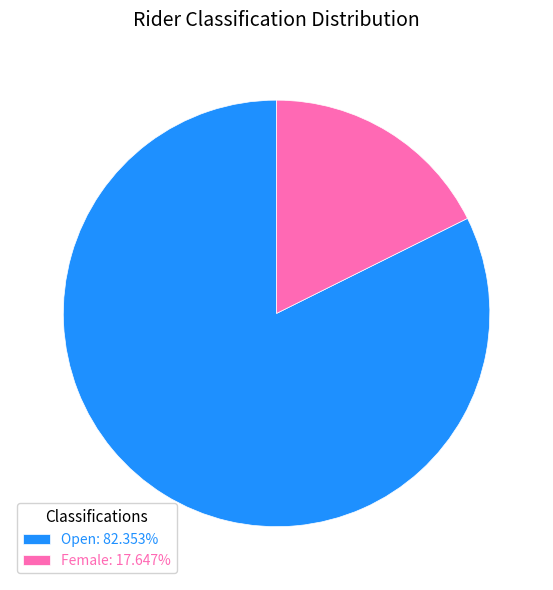

Is Open: 82.353% the majority of the pie?

Yes